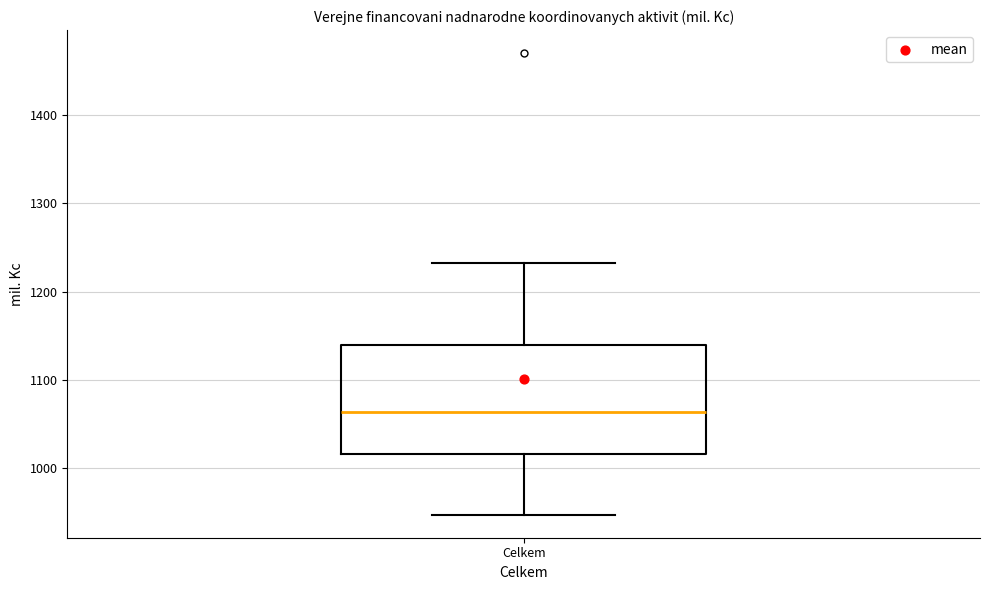

Transcribe this box plot: give where the median line is, the range the box spans, and where the two whiskers end, as read against the y-axis. The values are not printed on the chart, so give them approximately, as read against the axis.

median 1060, box 1020 to 1140, whiskers 950 to 1230